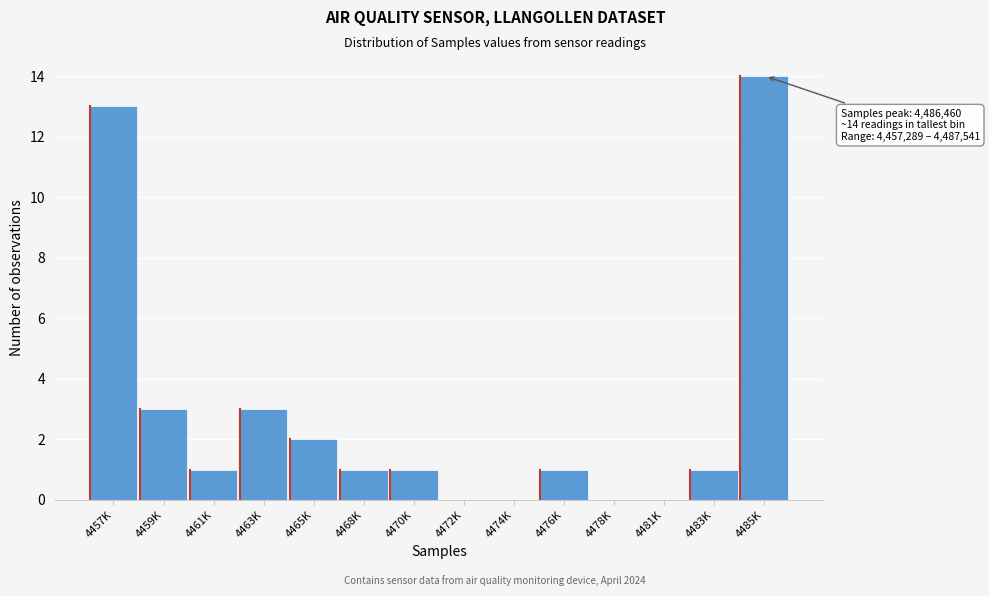

Reading left to right, list all the values displayed in this chart.

4457K=13	4459K=3	4461K=1	4463K=3	4465K=2	4468K=1	4470K=1	4472K=0	4474K=0	4476K=1	4478K=0	4481K=0	4483K=1	4485K=14